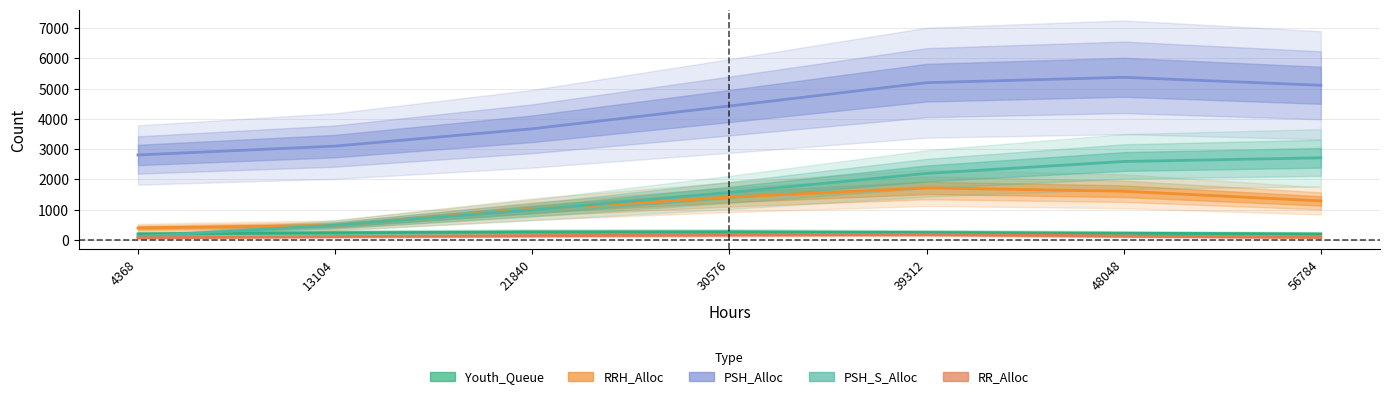

Is it true that RR_Alloc equals 109.2 at 56784?

False